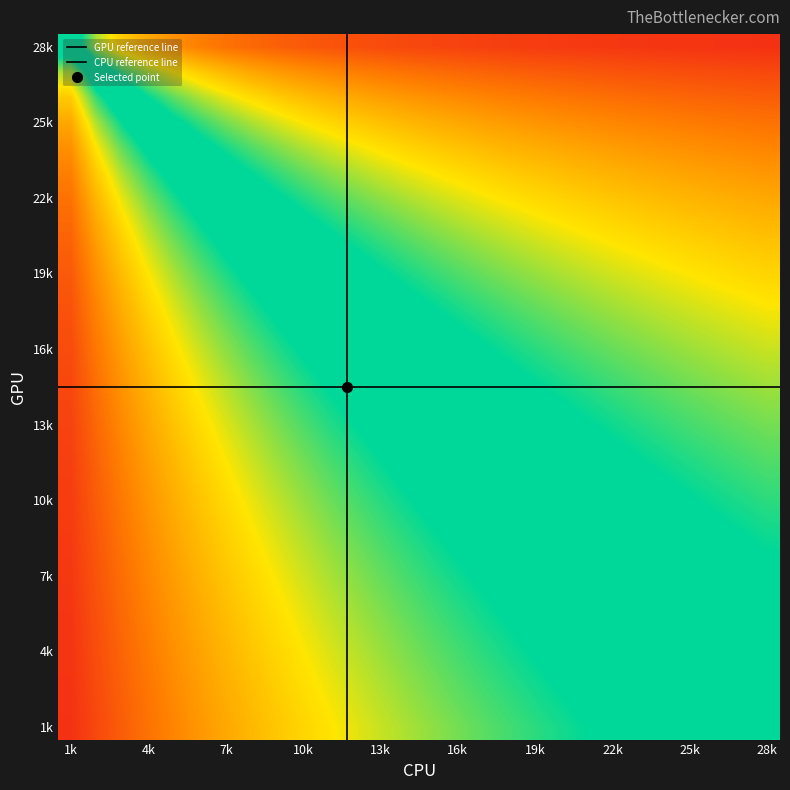

How many data points does each series have?

28